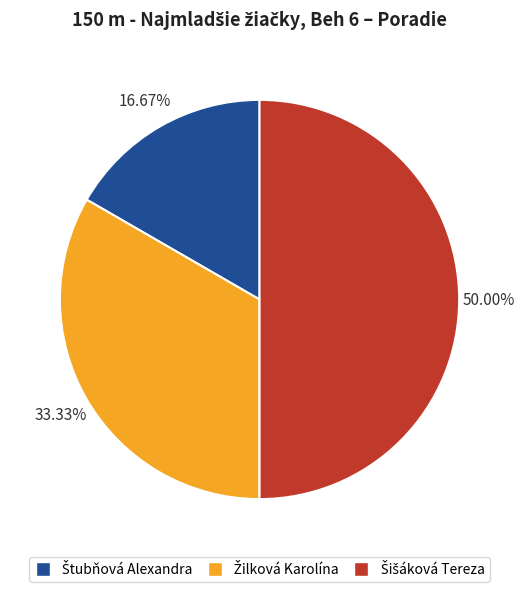

What percentage is NOT represented by Žilková Karolína?

66.7%